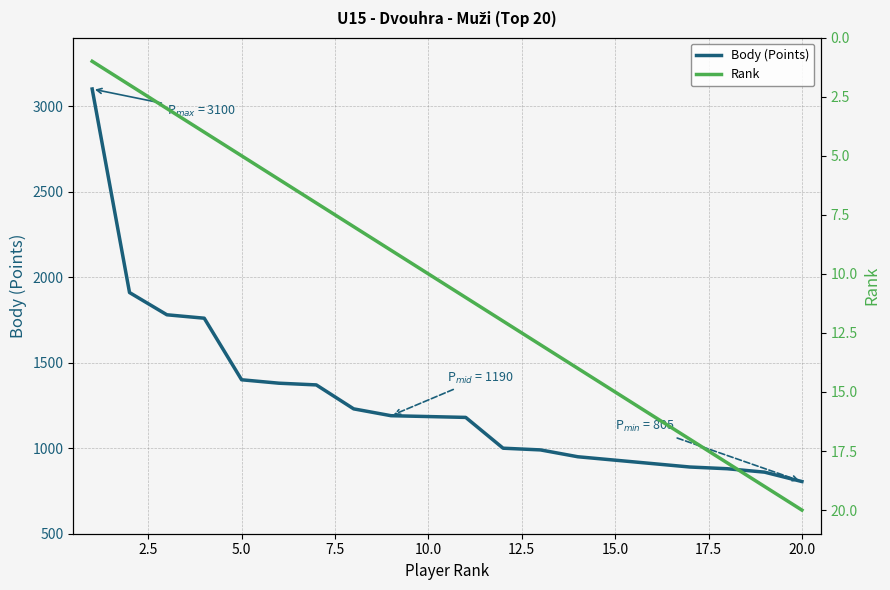

What are all the series names shown in the legend?

Body (Points), Rank